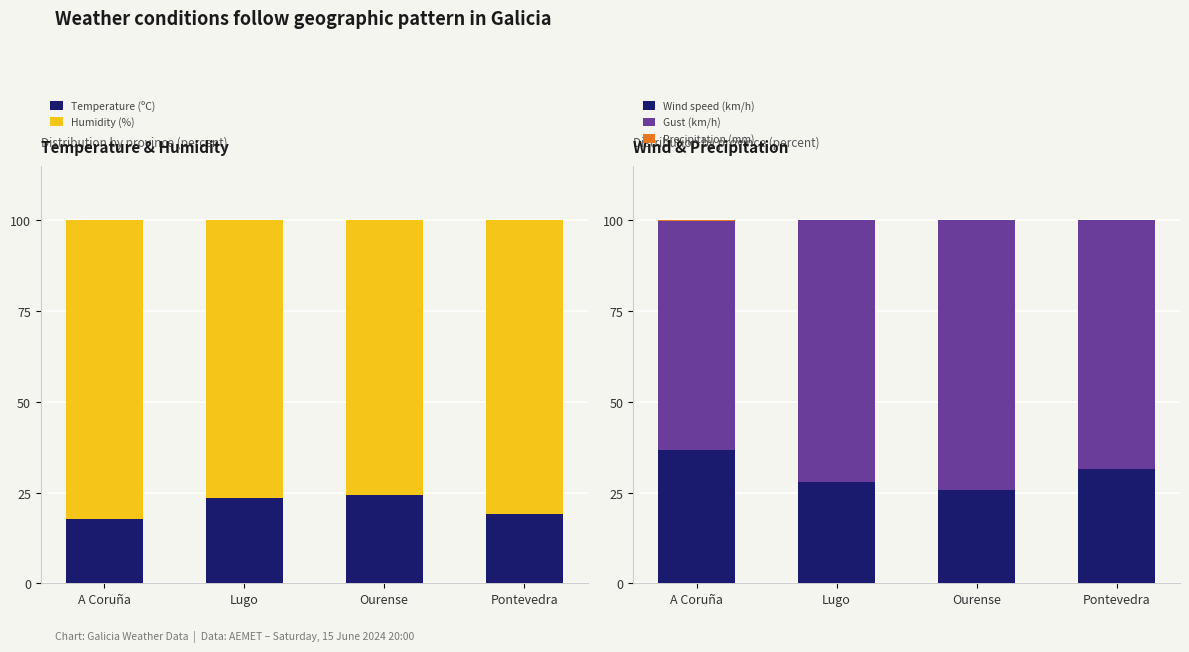

At which category does the chart reach its minimum across all series?

Lugo